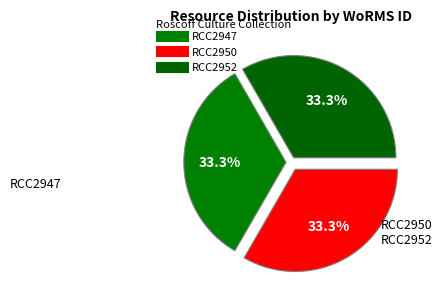

Which slice is the smallest?

RCC2950